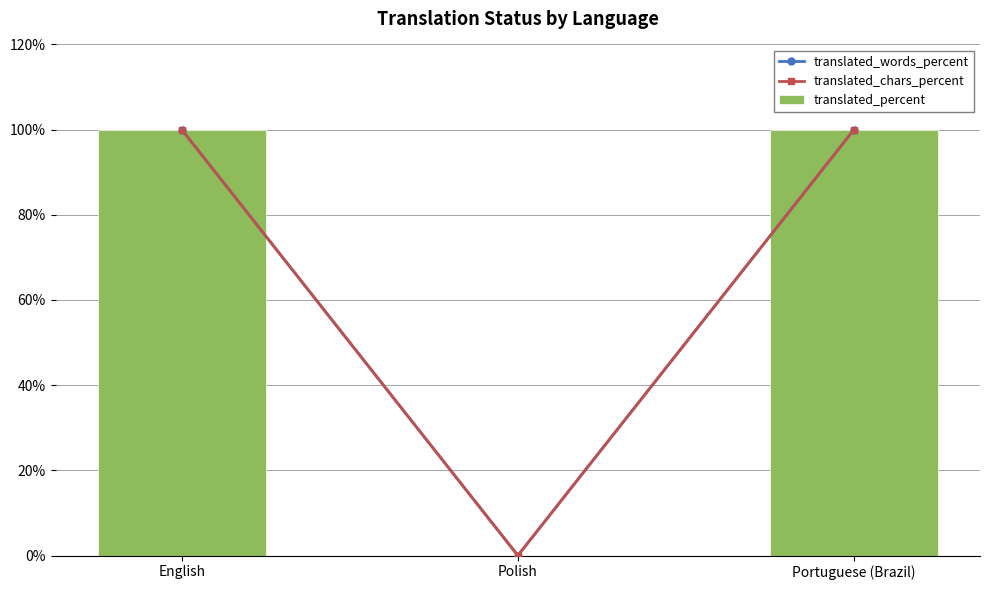

At how many categories does at least one series exceed 75?

2